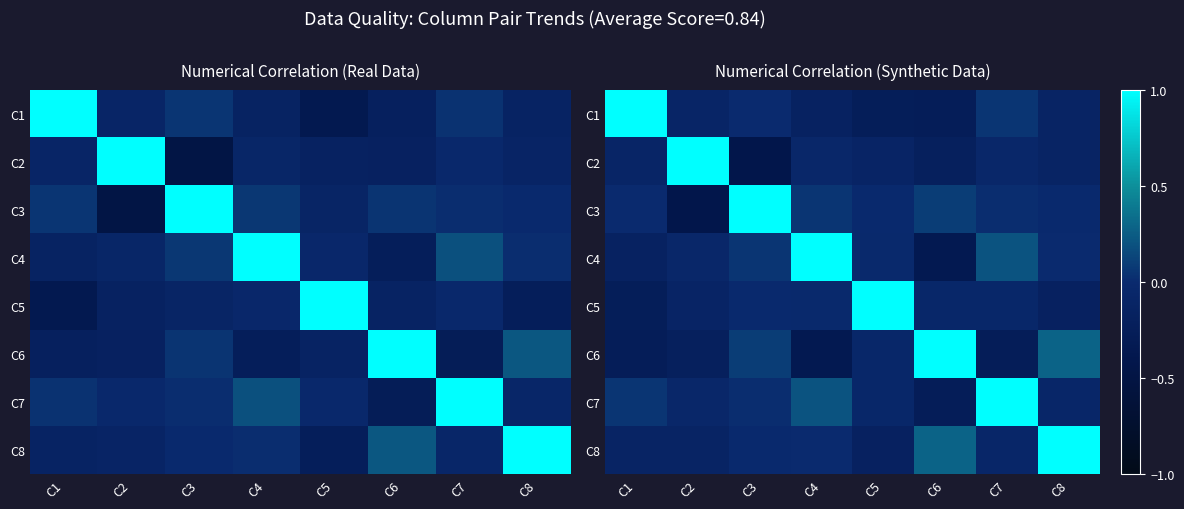

What is the minimum value for C7?

-0.3